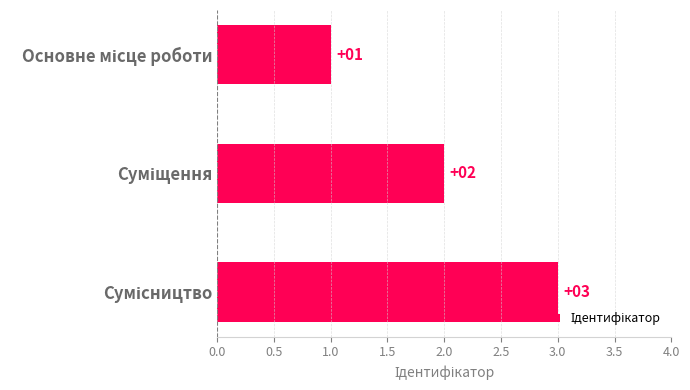

How many values are between 1 and 3?

3